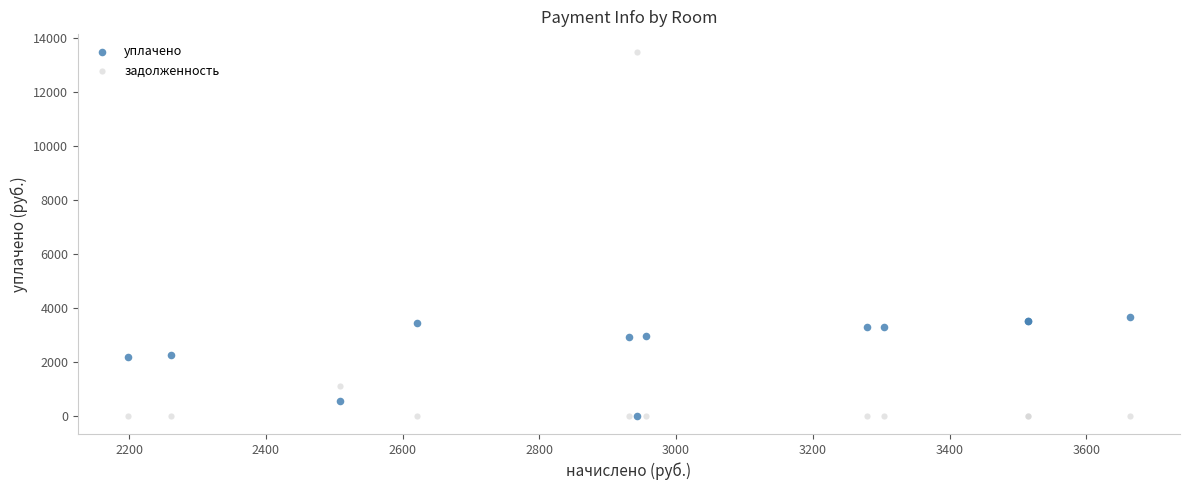

Which series has the widest spread of Y values?

задолженность